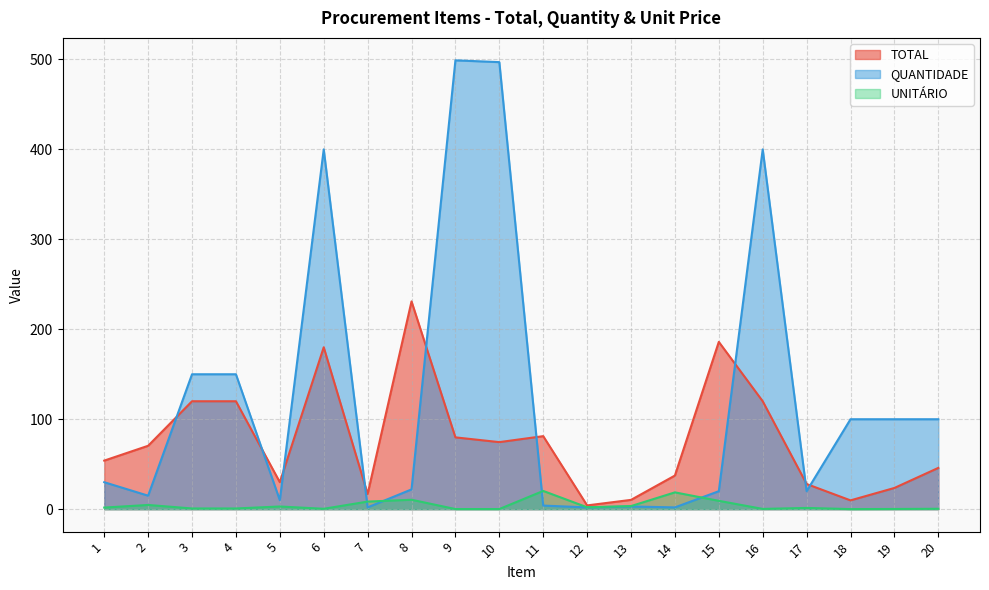

What is the sum of all UNITÁRIO values?

87.2